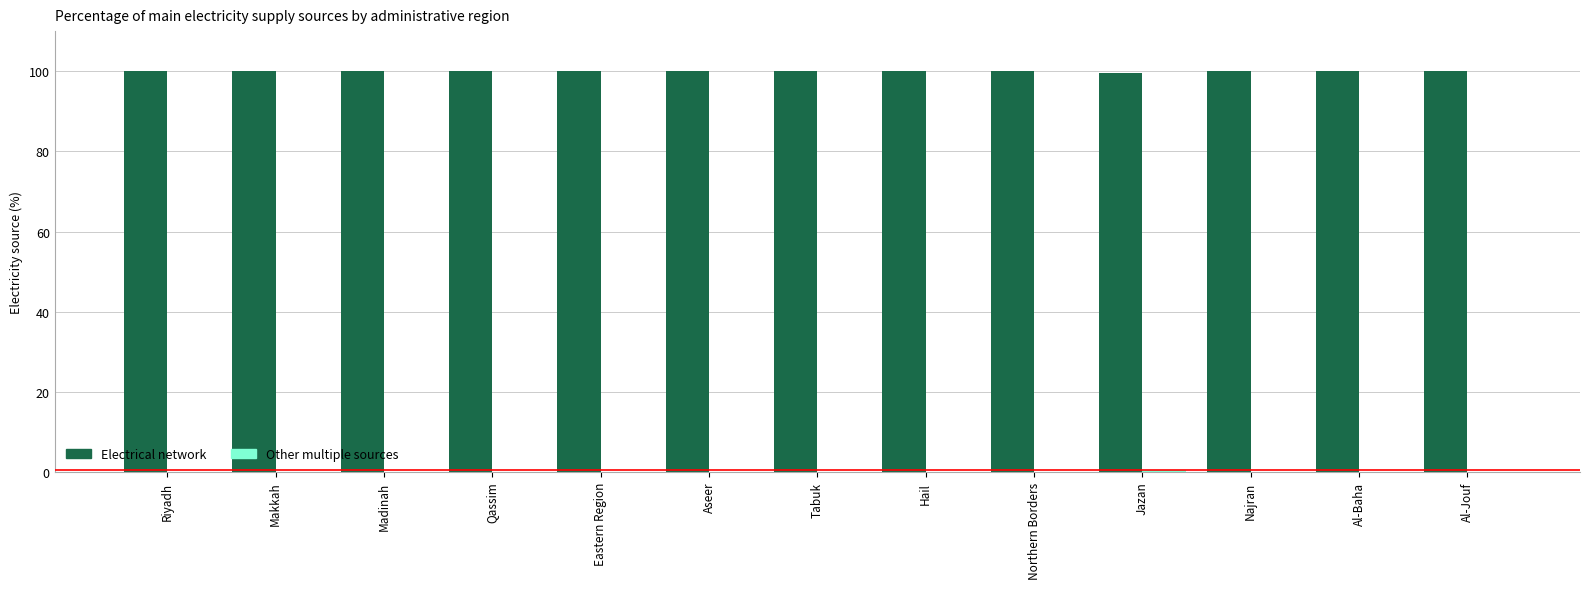

Is it true that Electrical network equals 100.0 at Aseer?

True